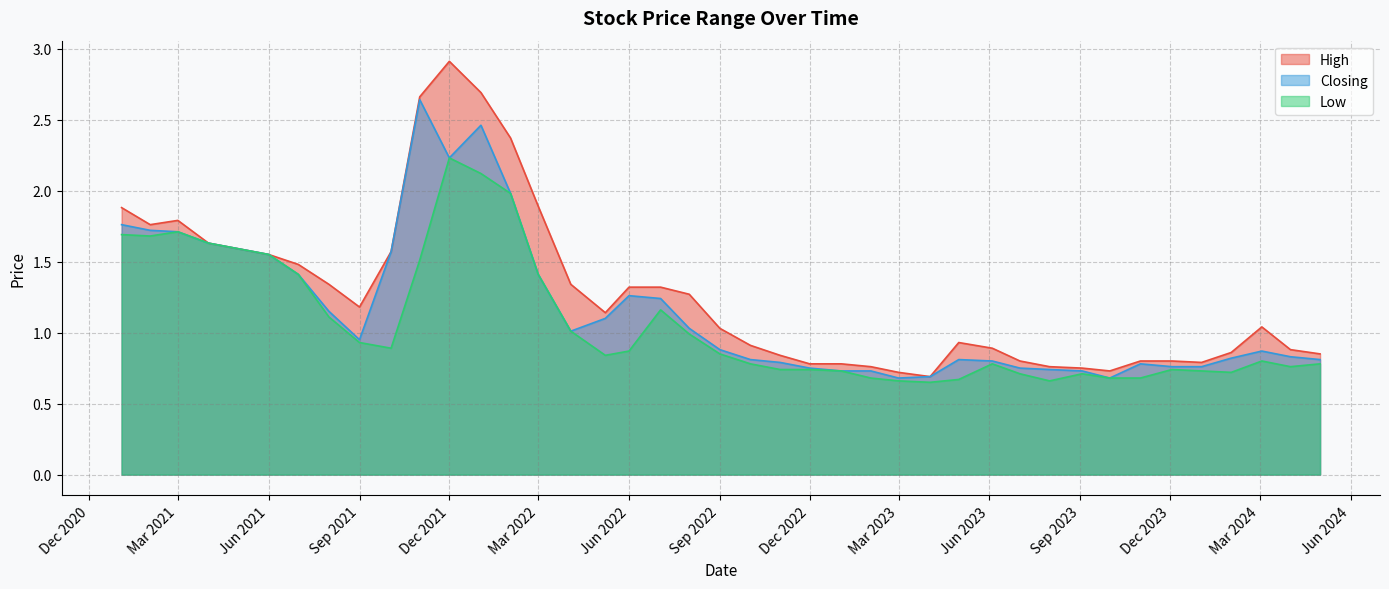

Which series has the widest spread of values?

High